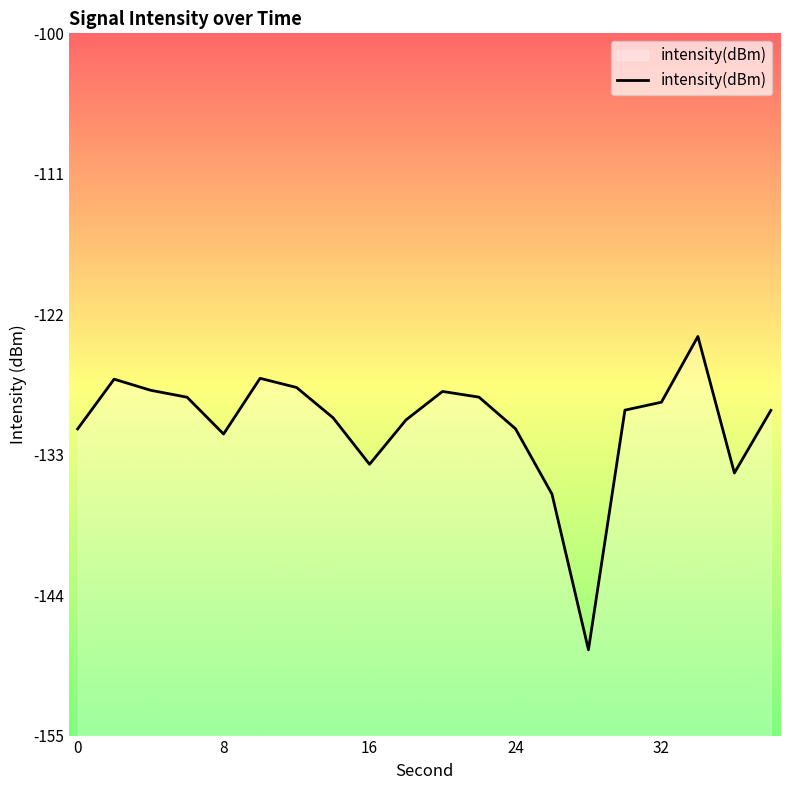

Reading left to right, what are all the values shown in this chart?

0=-131.0	2=-127.1	4=-128.0	6=-128.5	8=-131.4	10=-127.0	12=-127.7	14=-130.1	16=-133.8	18=-130.3	20=-128.0	22=-128.5	24=-131.0	26=-136.1	28=-148.3	30=-129.5	32=-128.9	34=-123.7	36=-134.4	38=-129.5